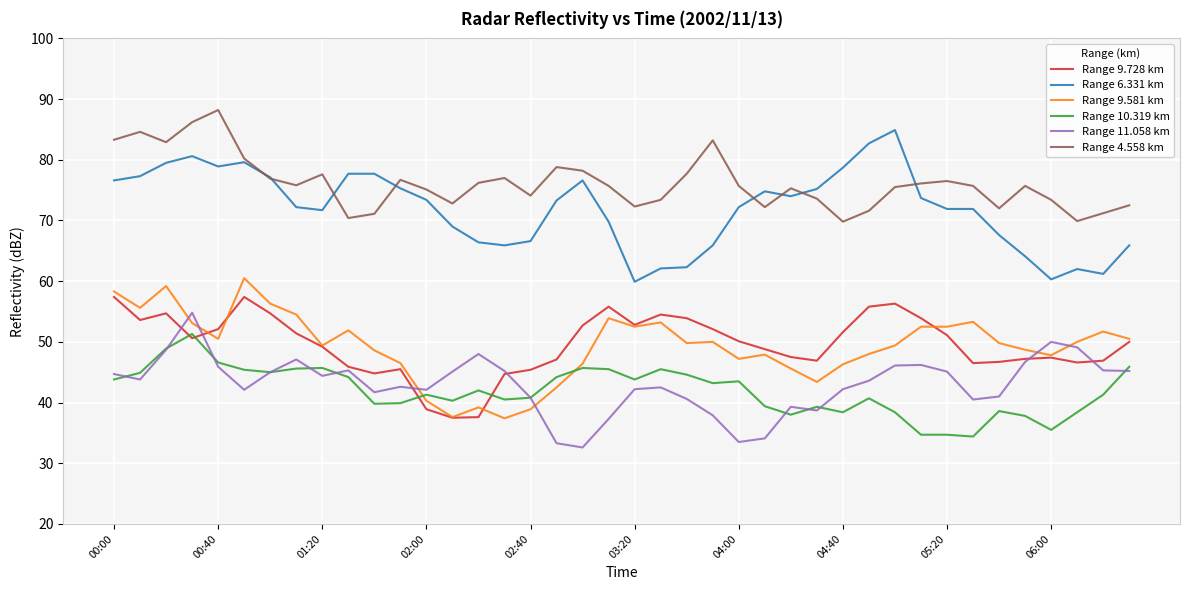

True or false: Range 4.558 km and Range 9.581 km intersect in this chart.

False